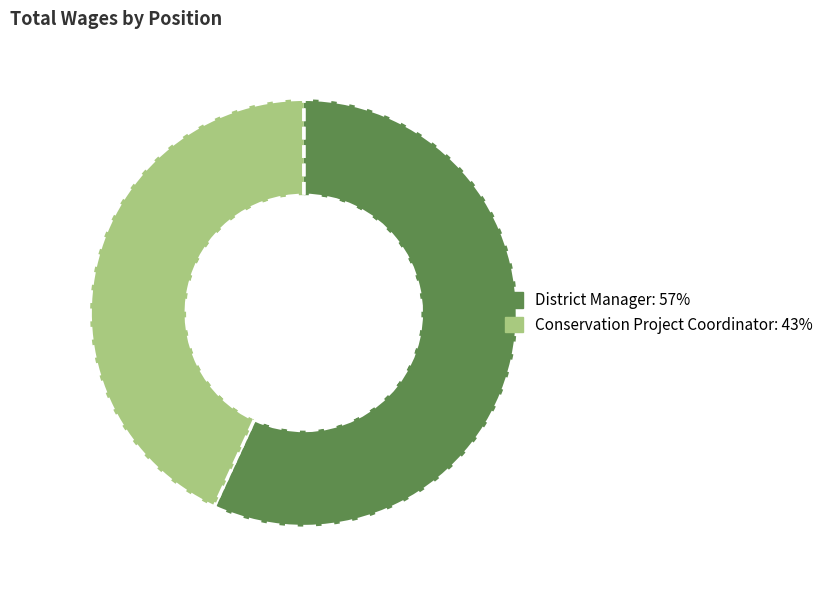

Rank the categories by value from highest to lowest.

District Manager, Conservation Project Coordinator